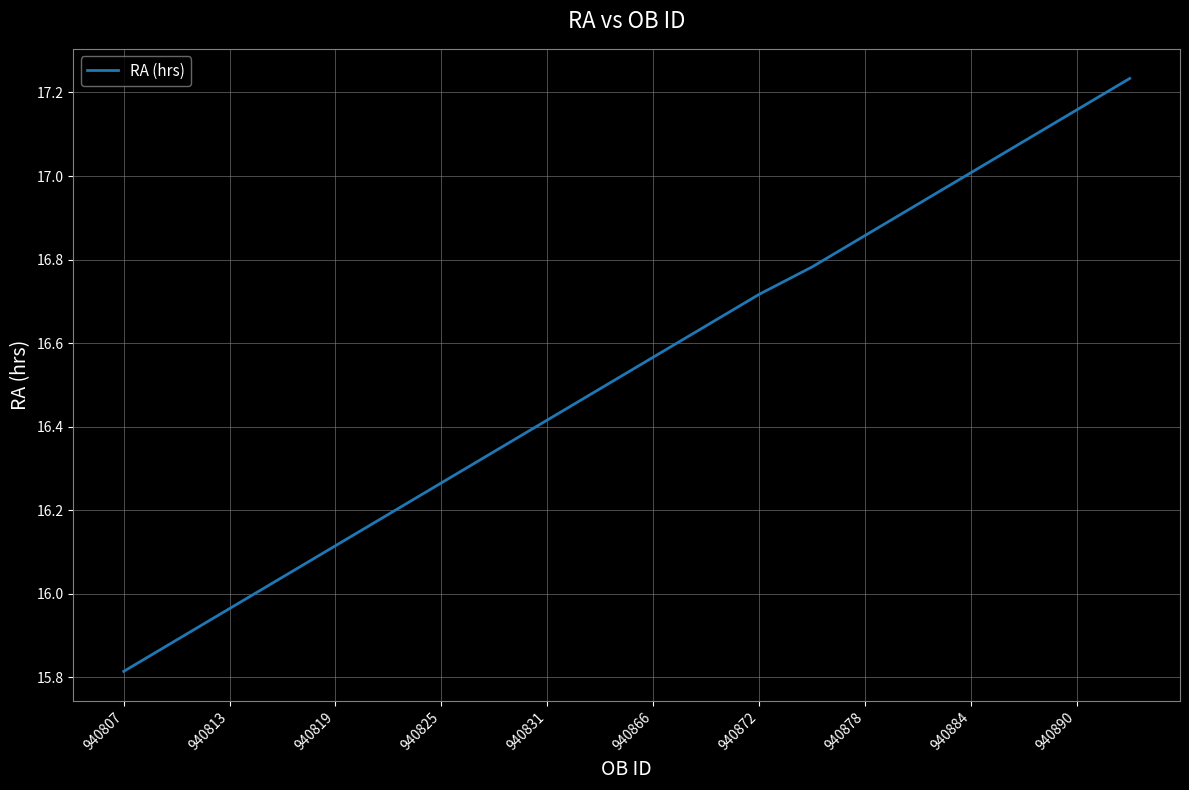

What is the minimum value shown in the chart?

15.8